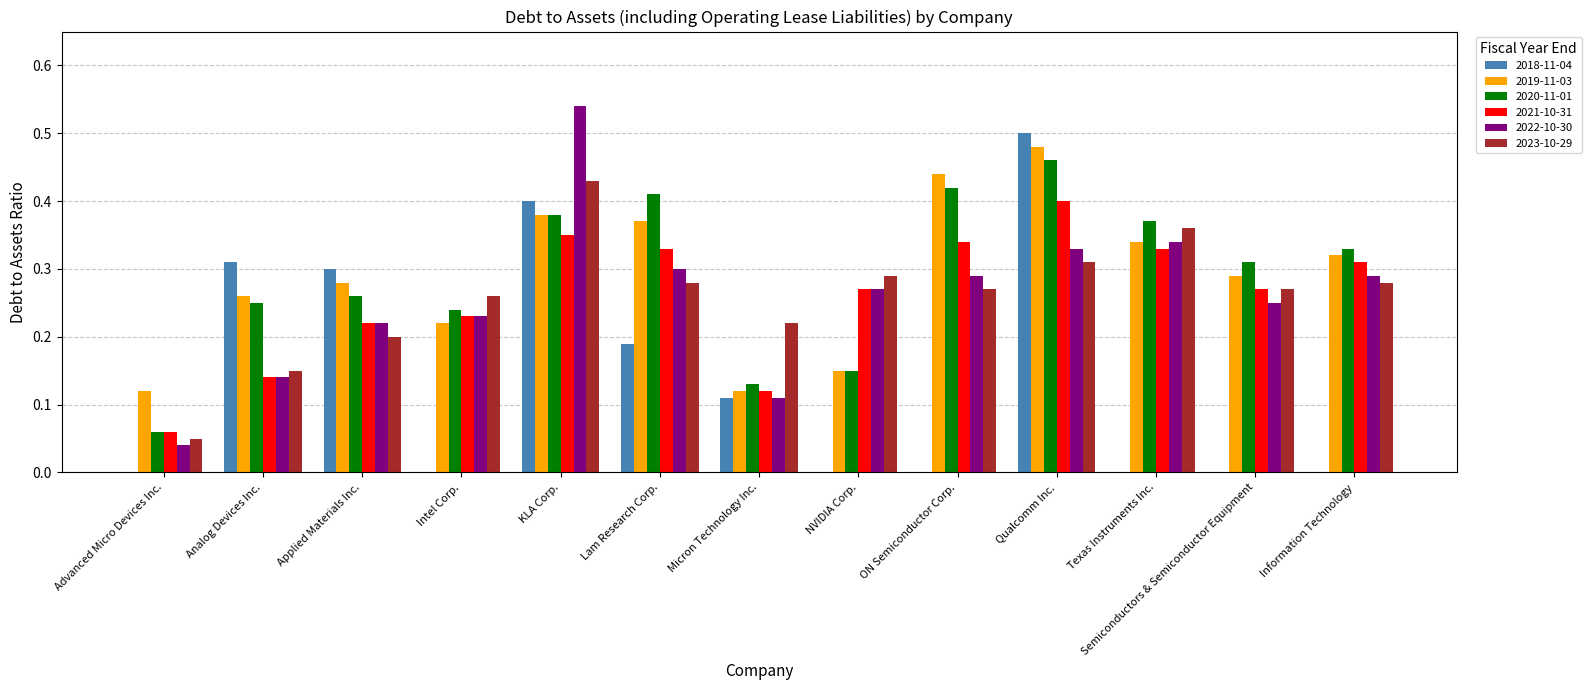

Count the number of data series in this chart.

6